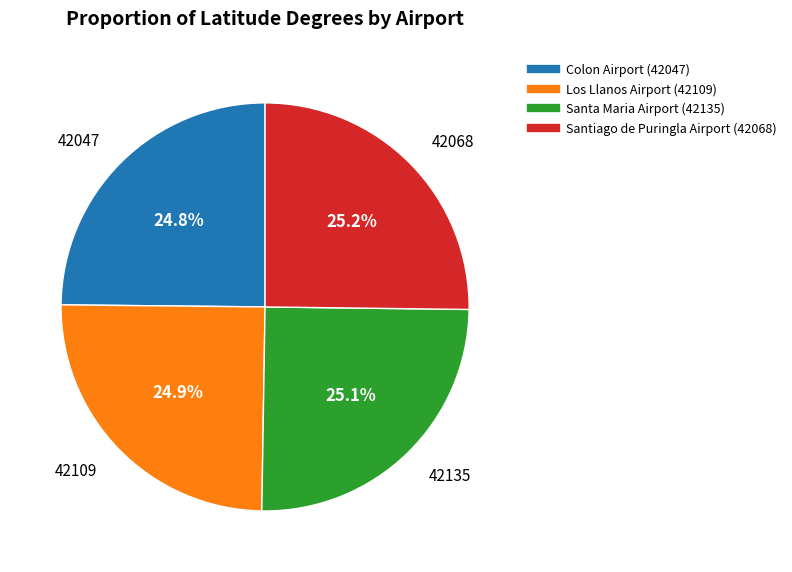

Is Santiago de Puringla Airport (42068) the majority of the pie?

No